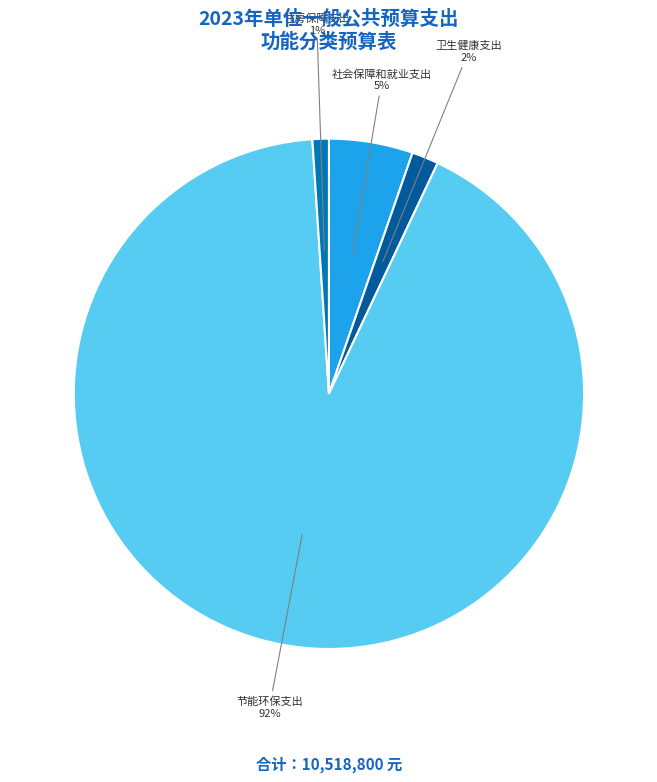

To the nearest percent, what portion does 卫生健康支出 represent?

2%